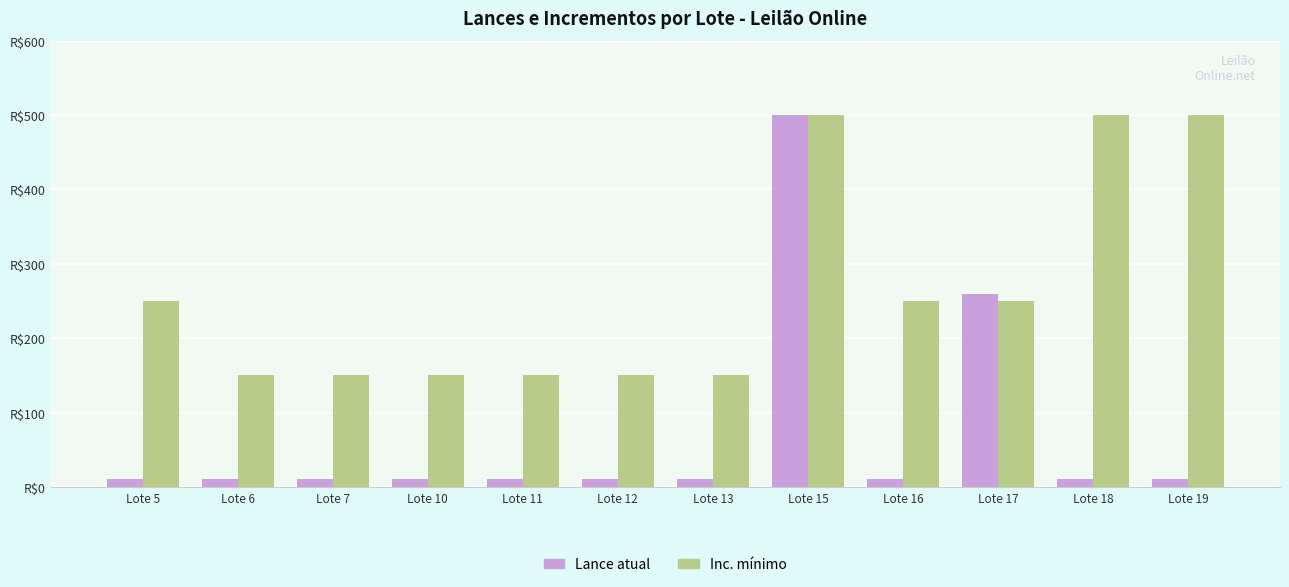

What are all the series names shown in the legend?

Lance atual, Inc. mínimo